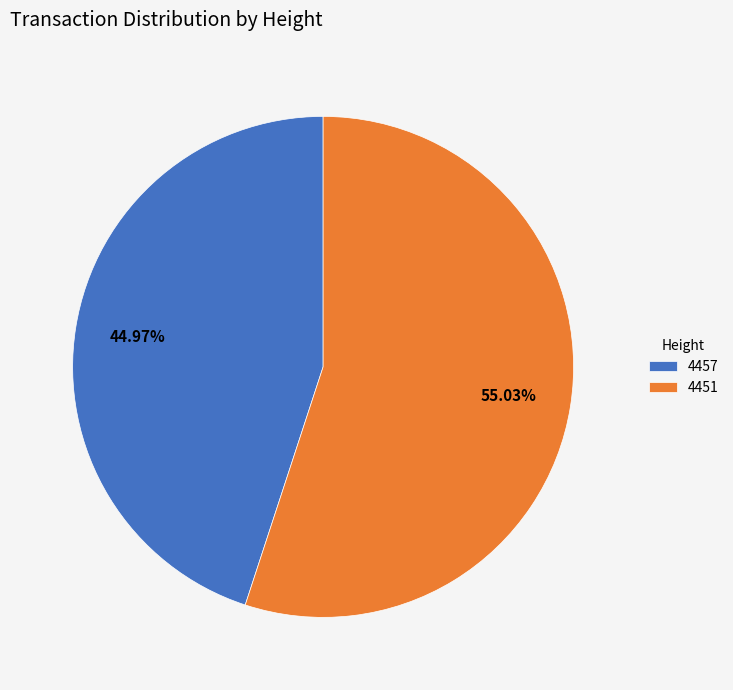

Does 4457 represent more than half of the total?

No